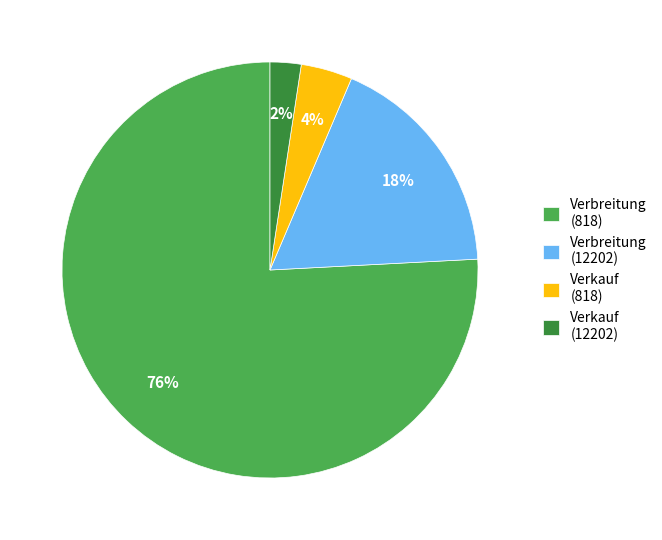

Do Verbreitung (818) and Verkauf (12202) together represent more than half of the pie?

Yes